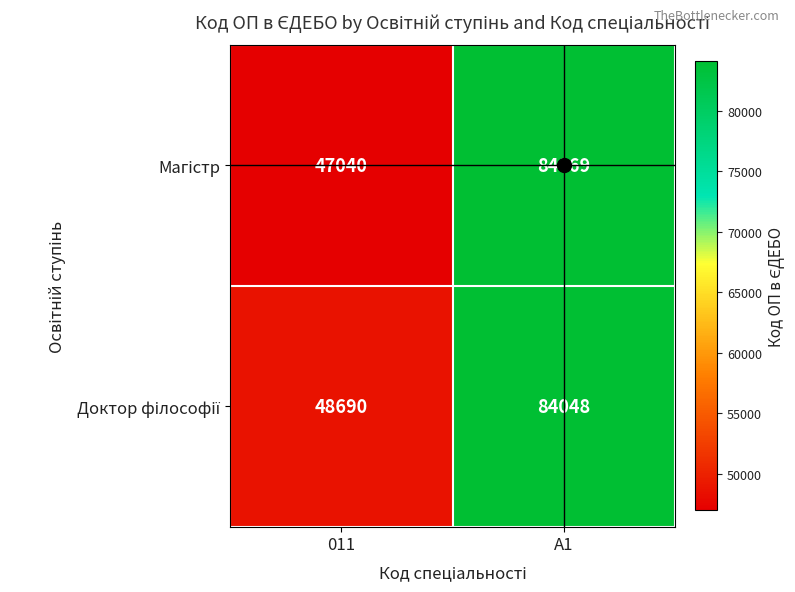

What is the difference between the highest and lowest values at 011?

1650